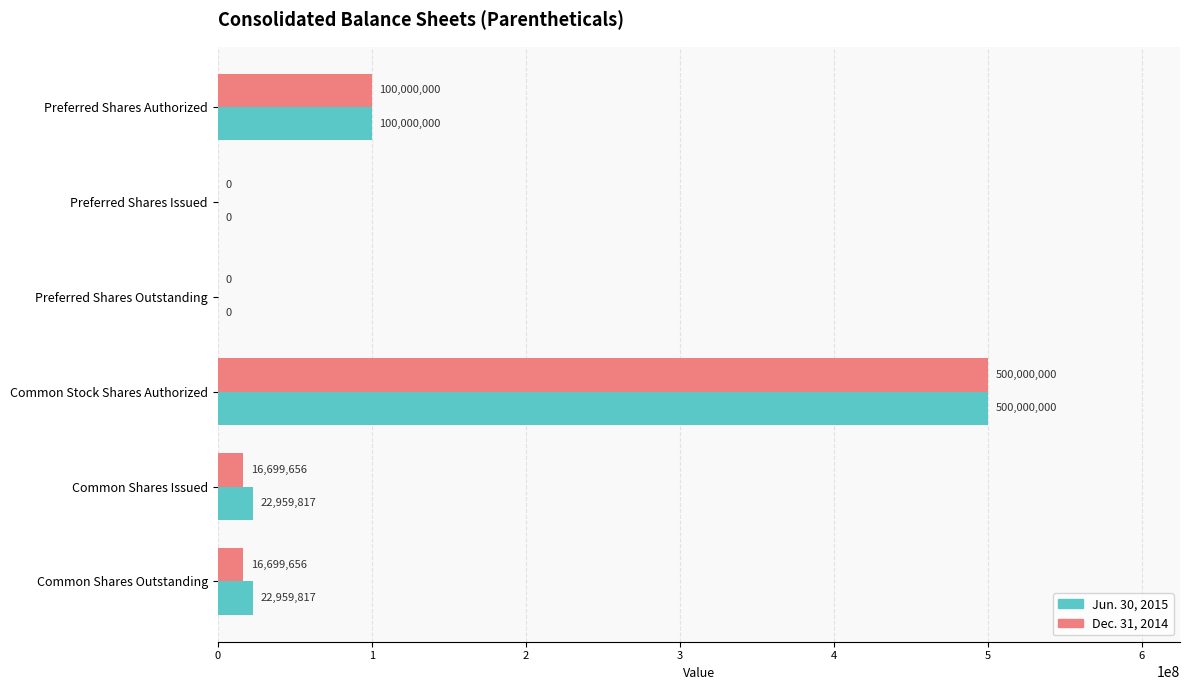

At which label is Dec. 31, 2014 closest to 250000000?

Preferred Shares Authorized